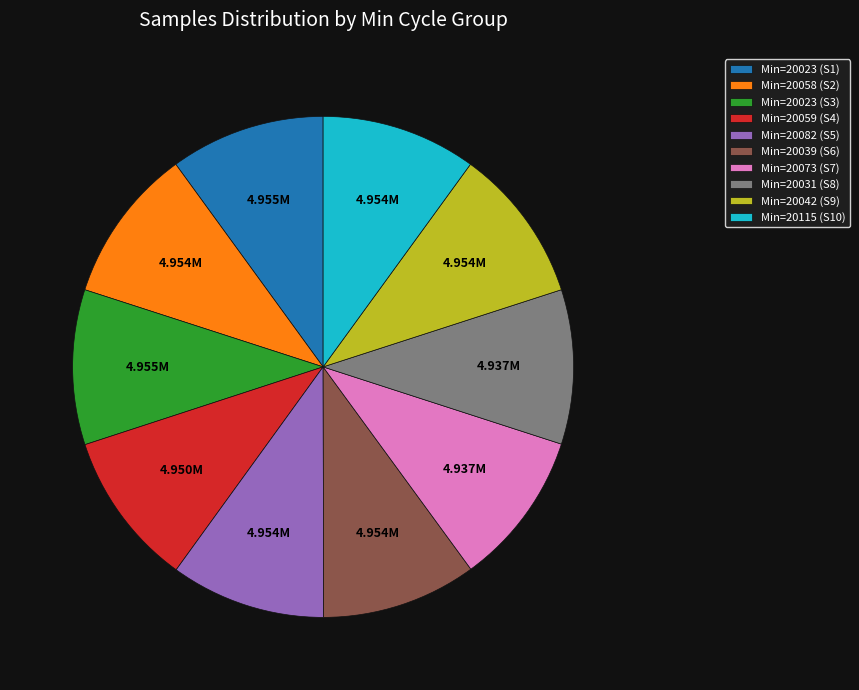

How many slices are in this pie chart?

10